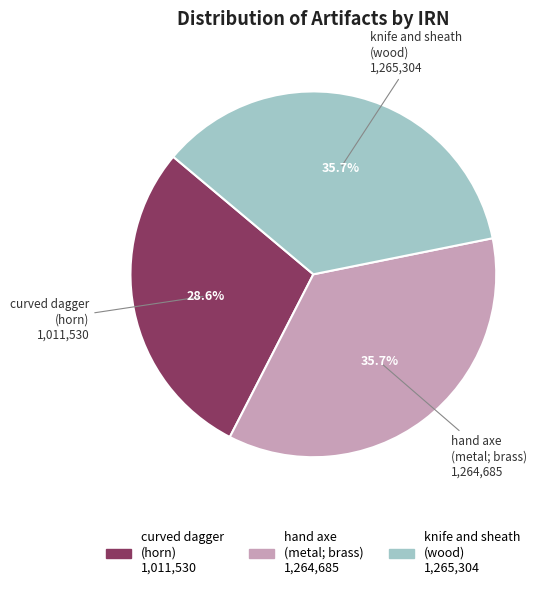

Which has a higher value, knife and sheath (wood) or curved dagger (horn)?

knife and sheath (wood)